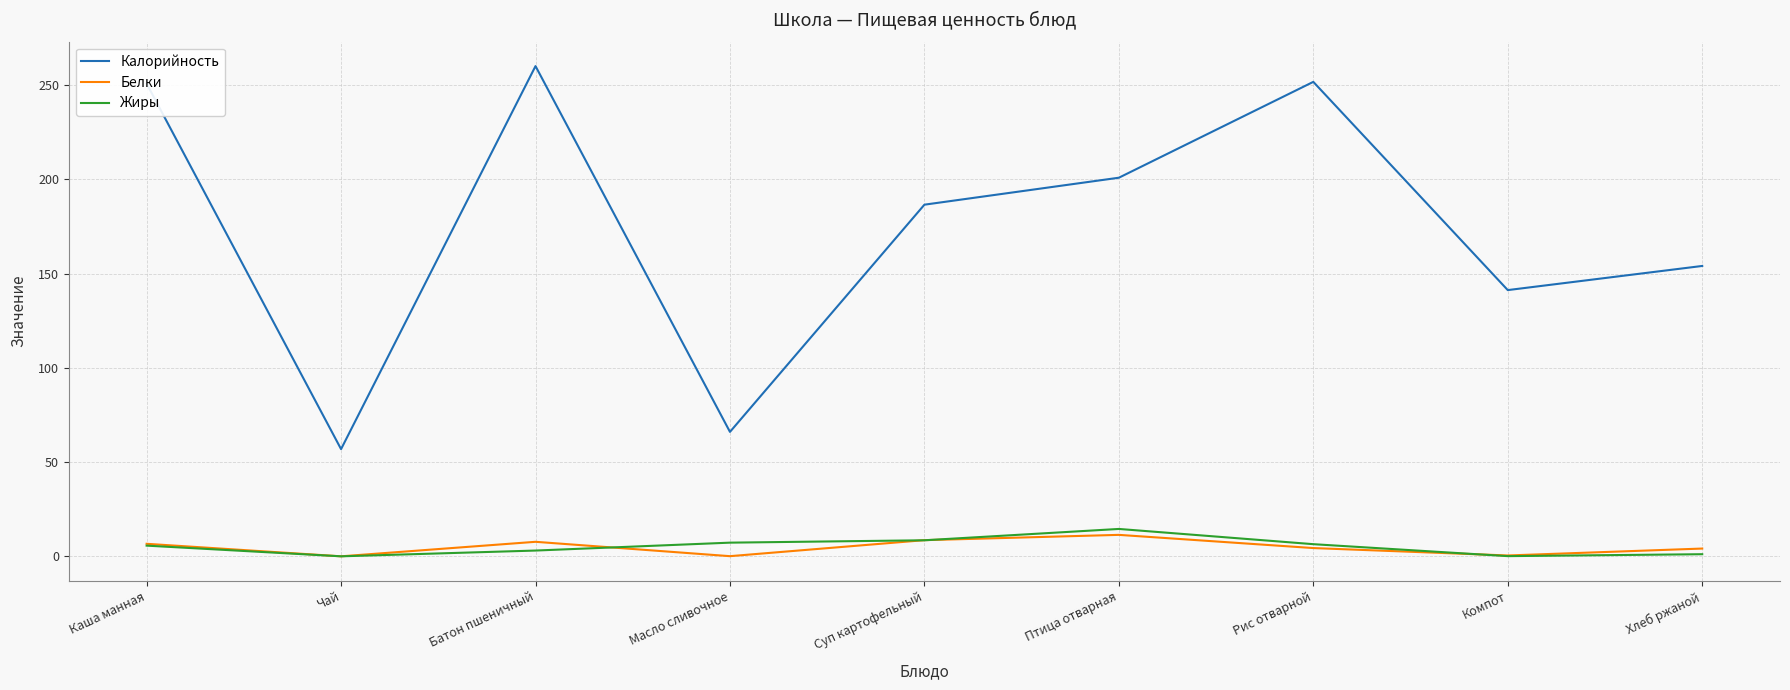

What is the difference between the maximum and minimum values in the Жиры series?

14.5